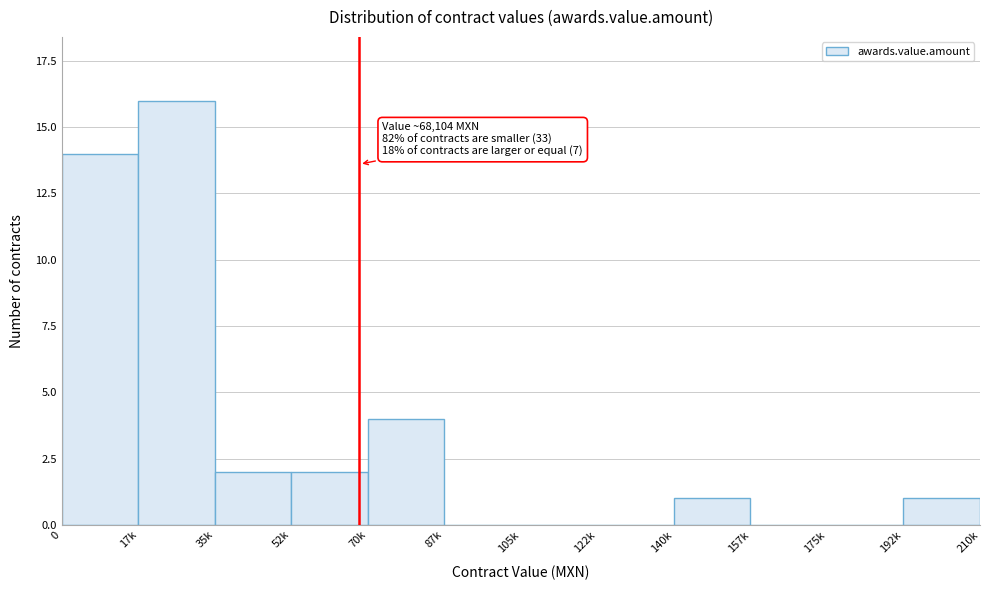

Reading left to right, list all the values displayed in this chart.

0=14	17k=16	35k=2	52k=2	70k=4	87k=0	105k=0	122k=0	140k=1	157k=0	175k=0	192k=1